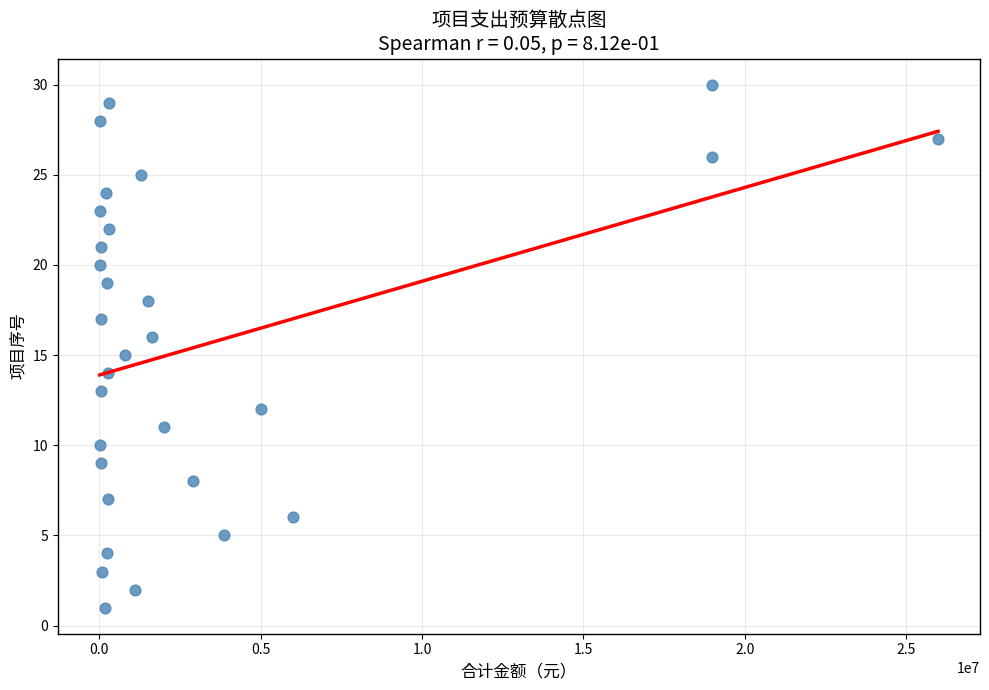

What is the range of Y values (max minus min)?

29